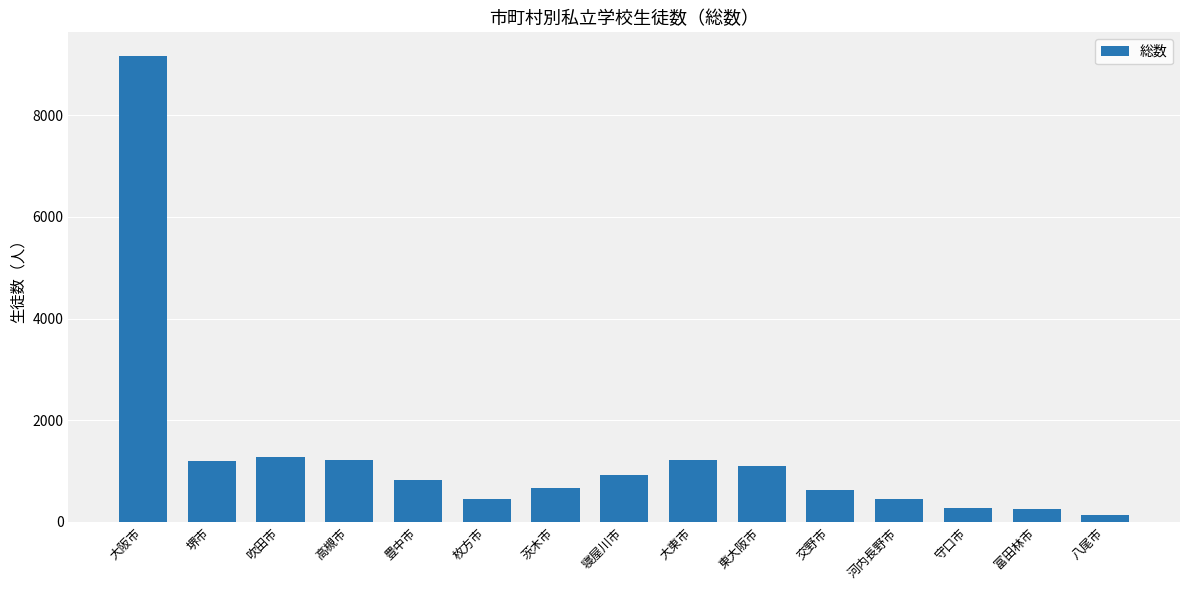

What is the difference between the second highest and second lowest values?

1040